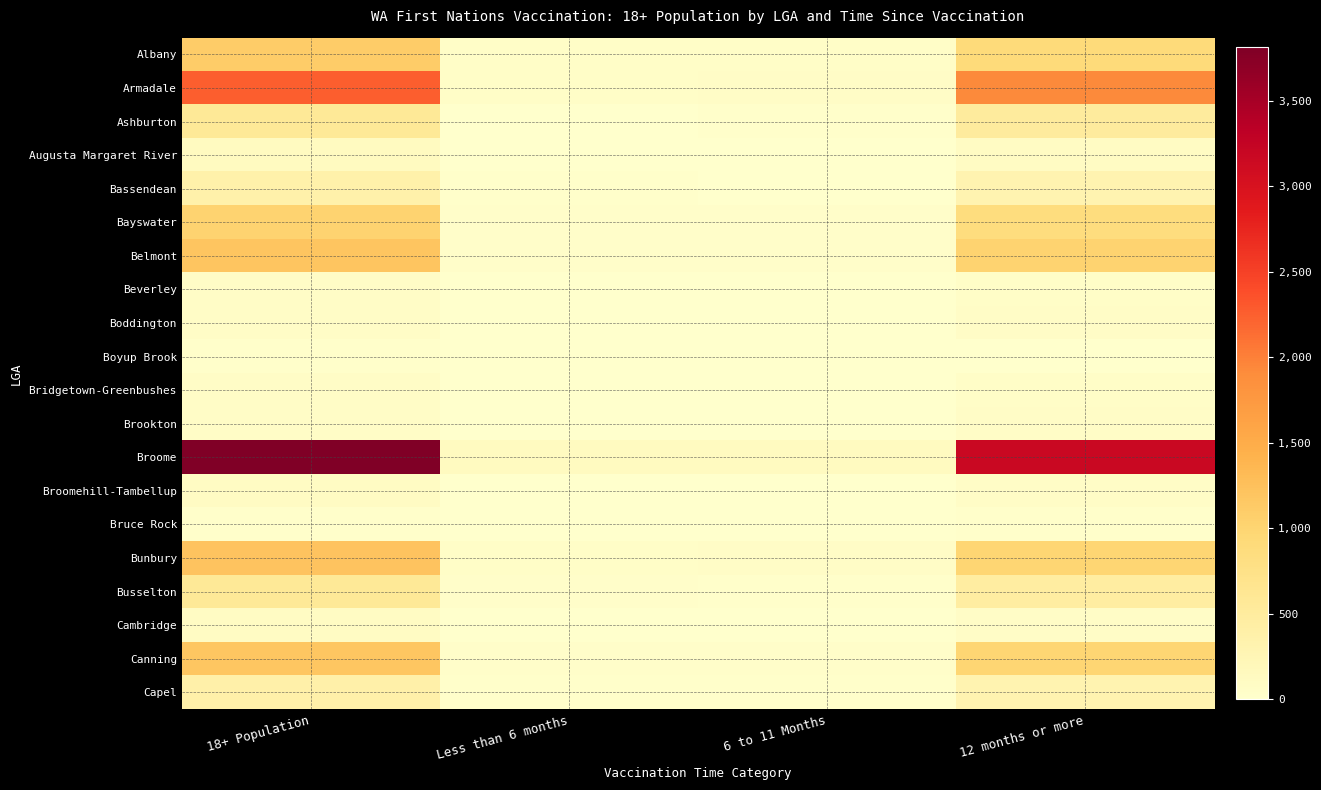

At which category does the chart reach its peak across all series?

18+ Population